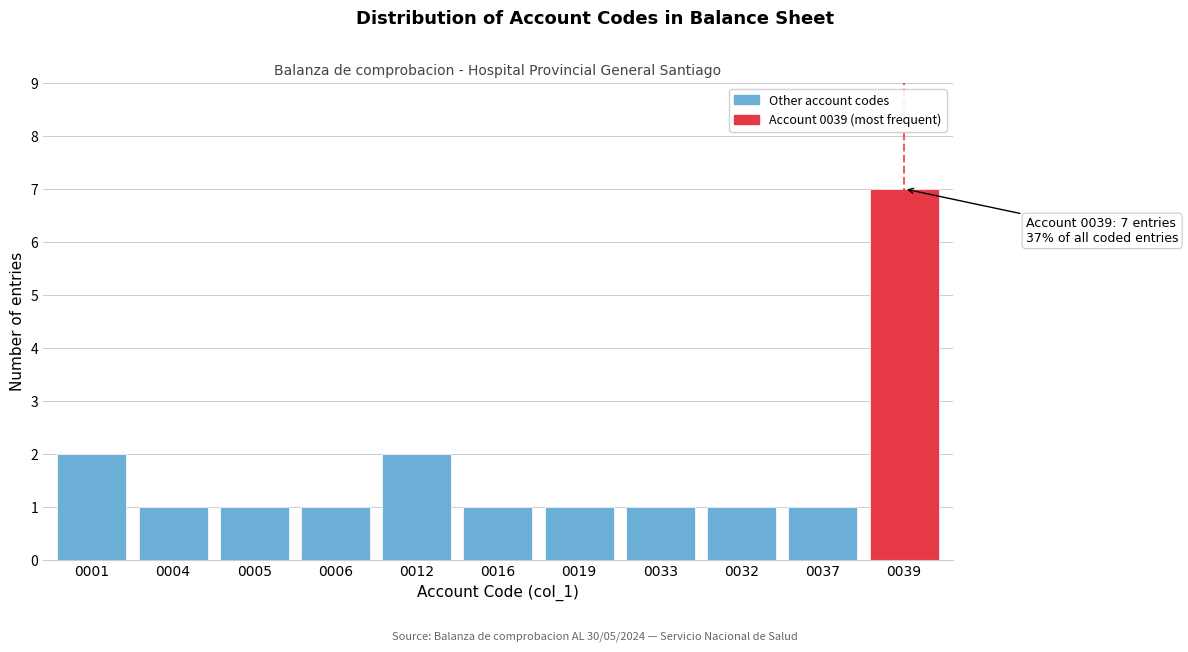

Reading left to right, list all the values displayed in this chart.

0001=2	0004=1	0005=1	0006=1	0012=2	0016=1	0019=1	0033=1	0032=1	0037=1	0039=7